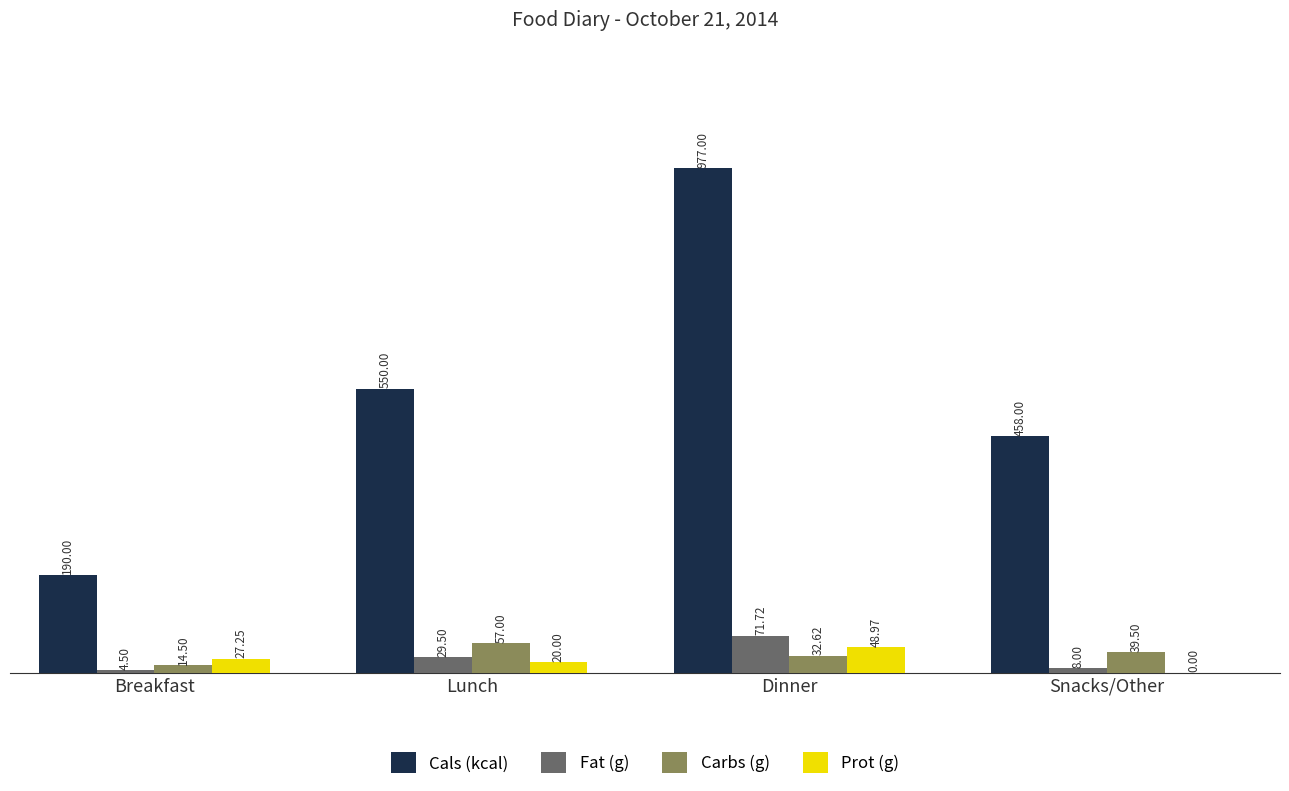

What is the sum of the Cals (kcal) values at Dinner and Snacks/Other?

1435.0